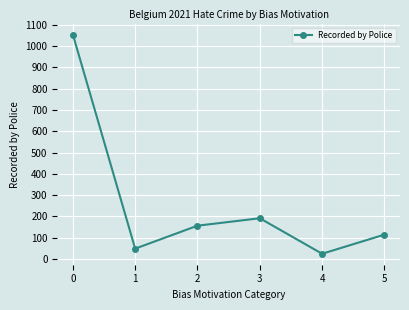

What is the value of the 1st point from the left?

1055